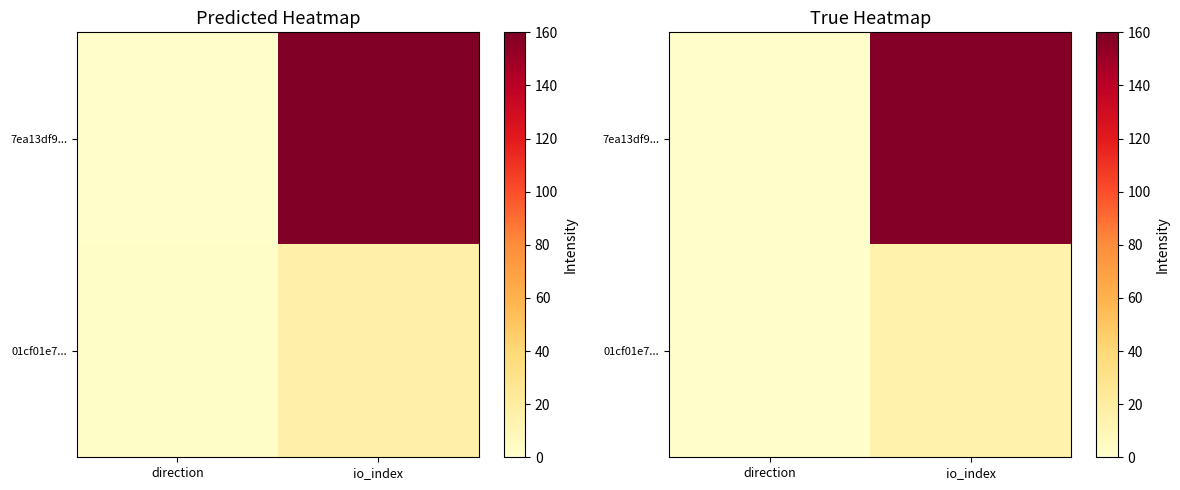

At which label does 7ea13df9... reach its peak?

io_index